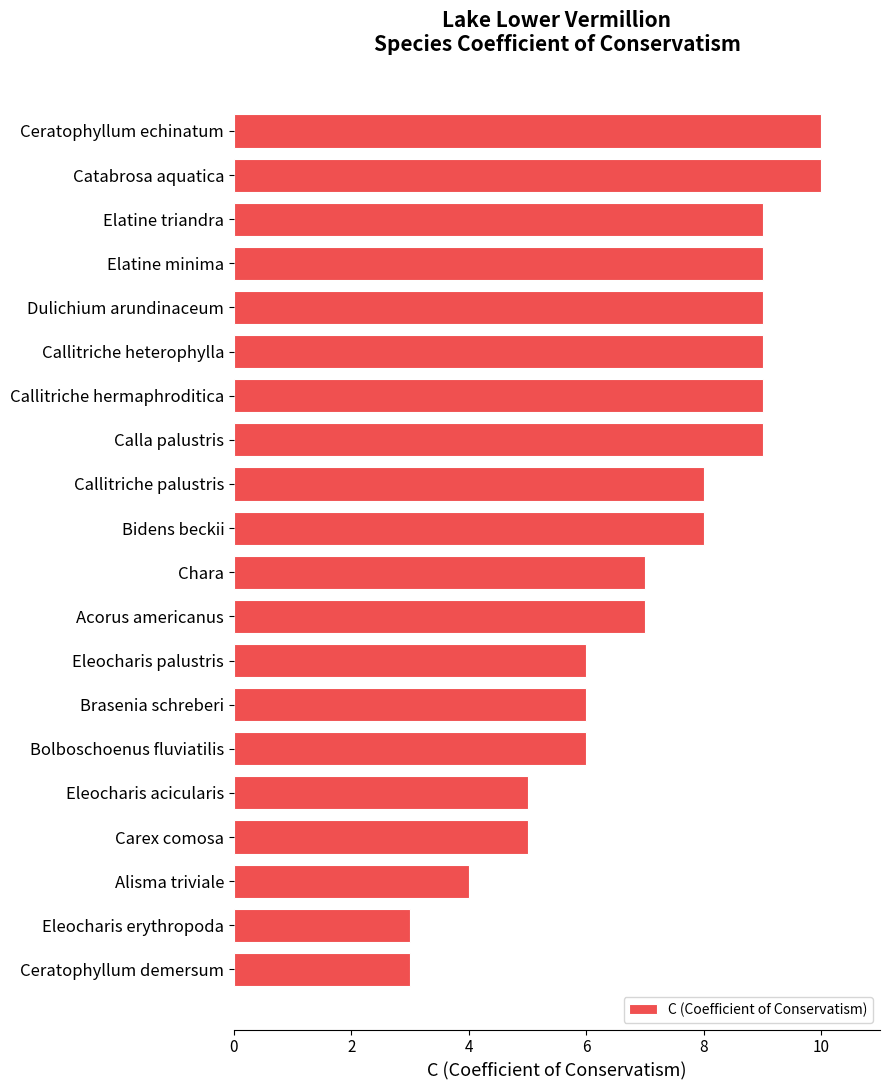

Read the value at Eleocharis erythropoda.

3